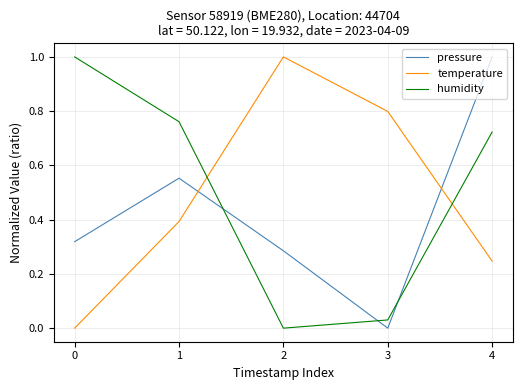

Between 0 and 3, which series saw the biggest shift?

humidity